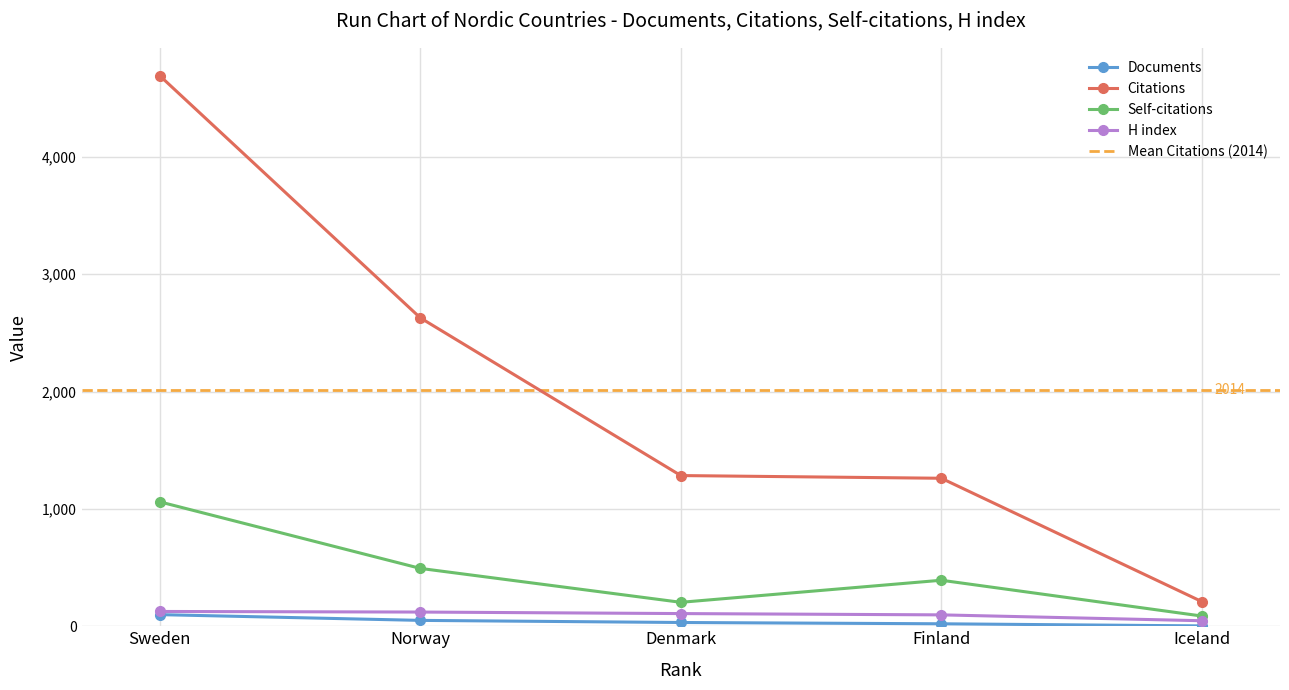

What is the total value across all series at Iceland?

347